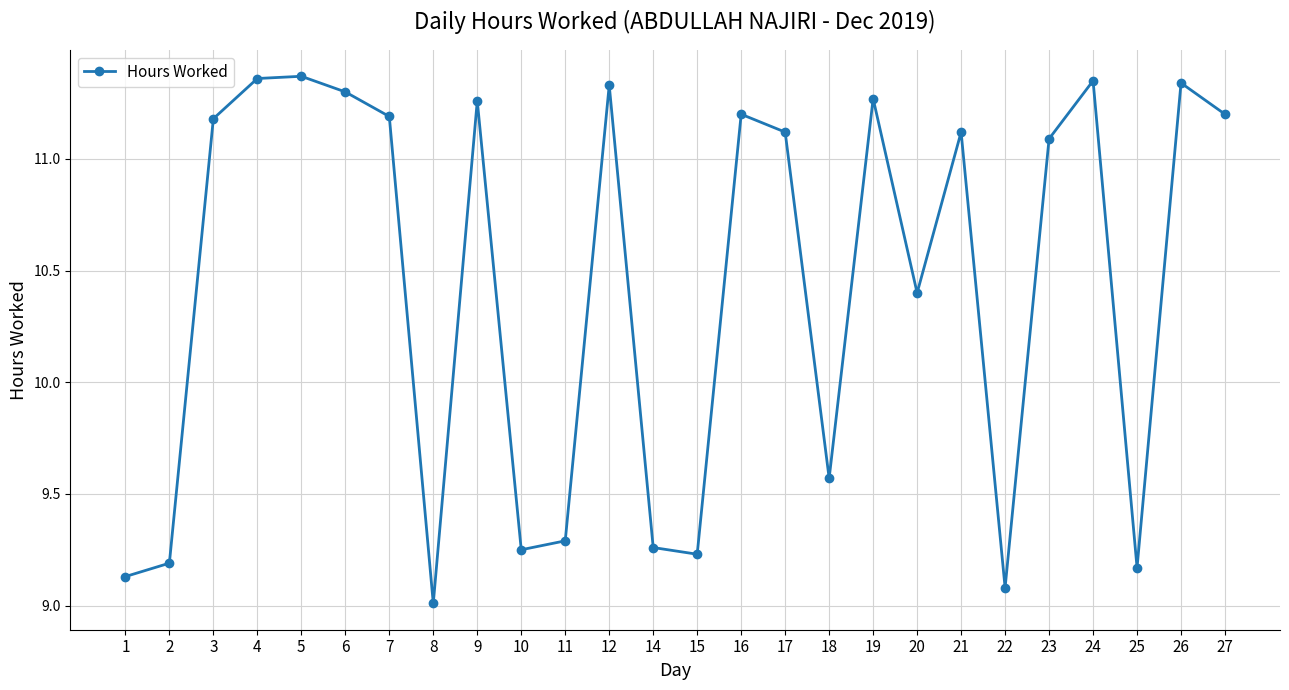

Does the chart display data point markers on the line(s)?

Yes